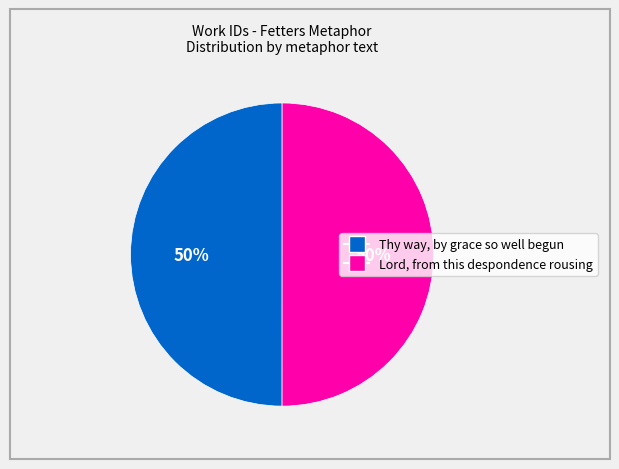

To the nearest percent, what portion does Thy way, by grace so well begun represent?

50%